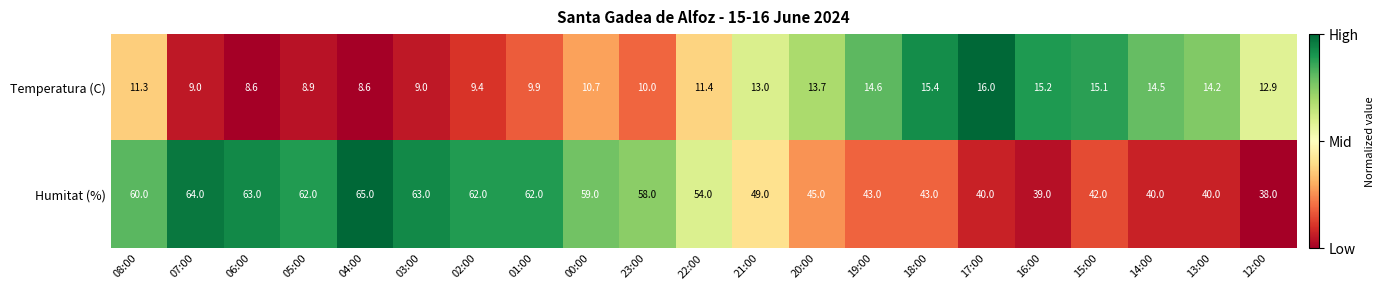

Which series has the largest total across all categories?

Humitat (%)